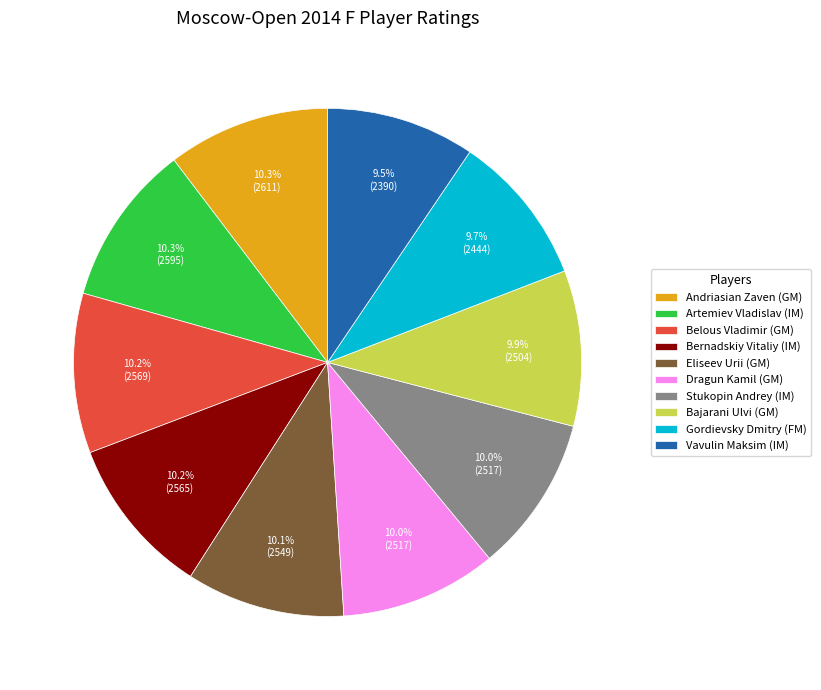

True or false: Eliseev Urii (GM) accounts for 1% of the total.

False